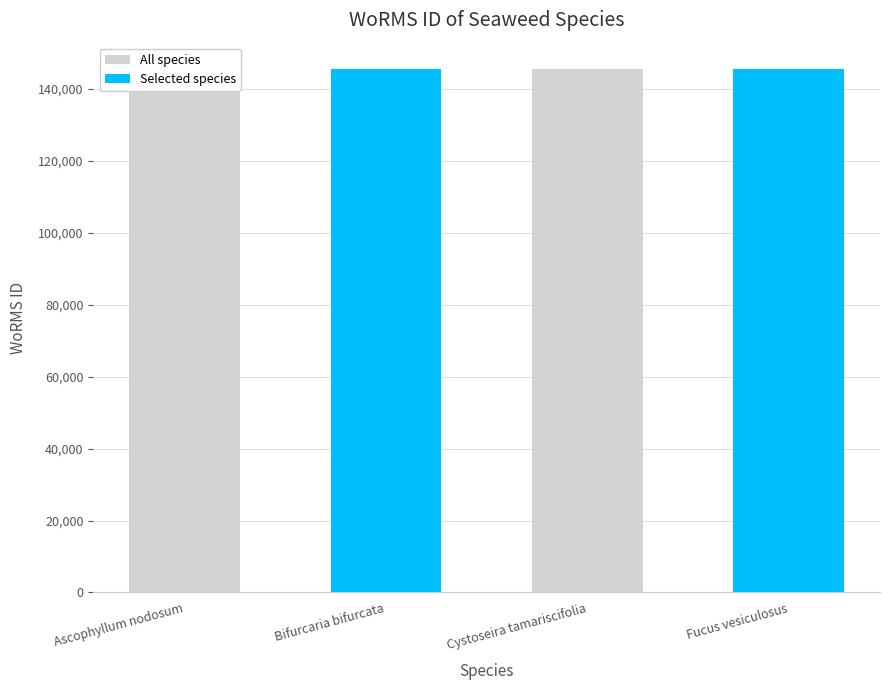

What is the minimum value for All species?

145503